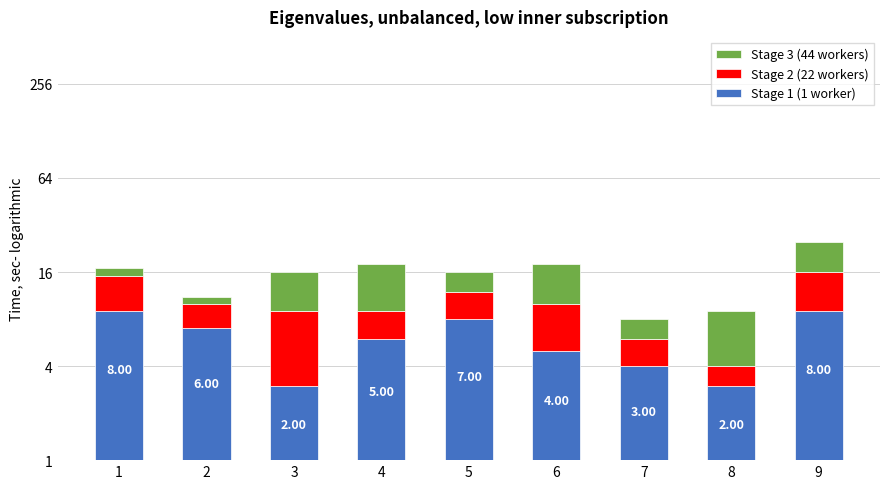

How many data points in Stage 3 (44 workers) are less than 5?

4